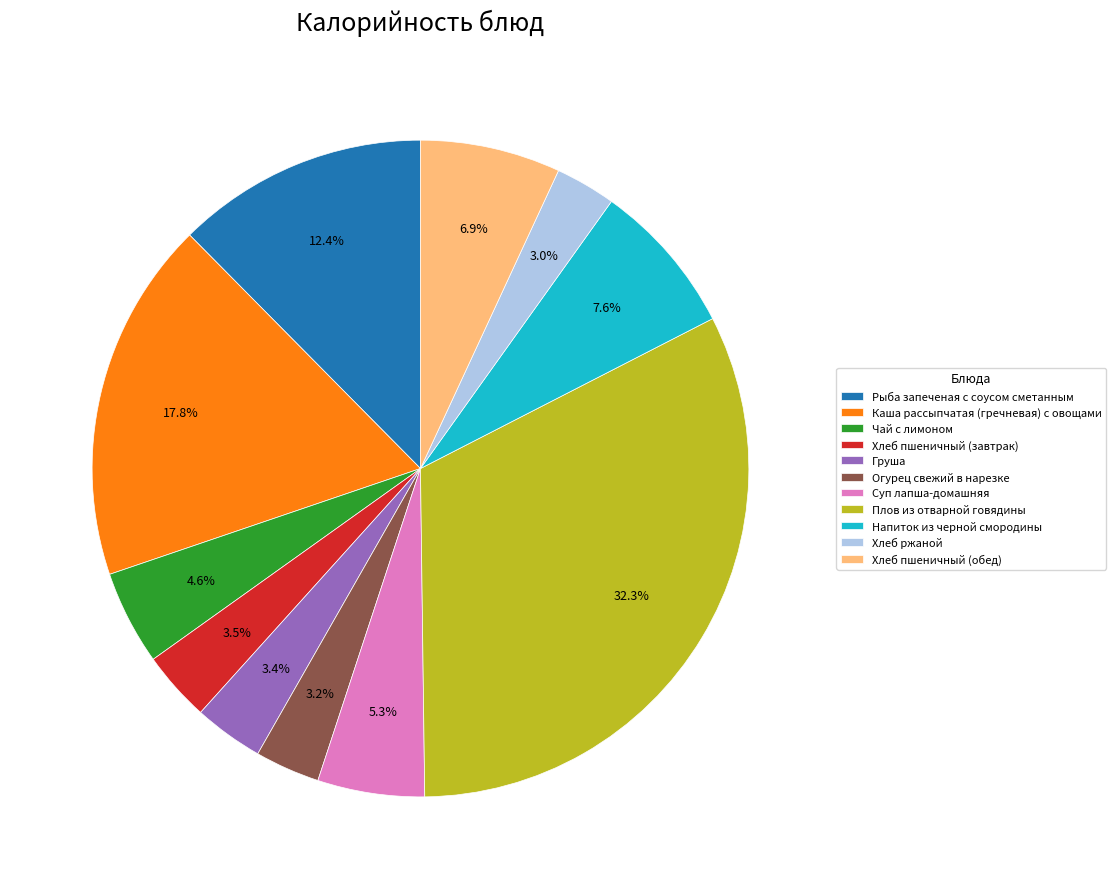

Is the sum of Напиток из черной смородины and Суп лапша-домашняя greater than half?

No